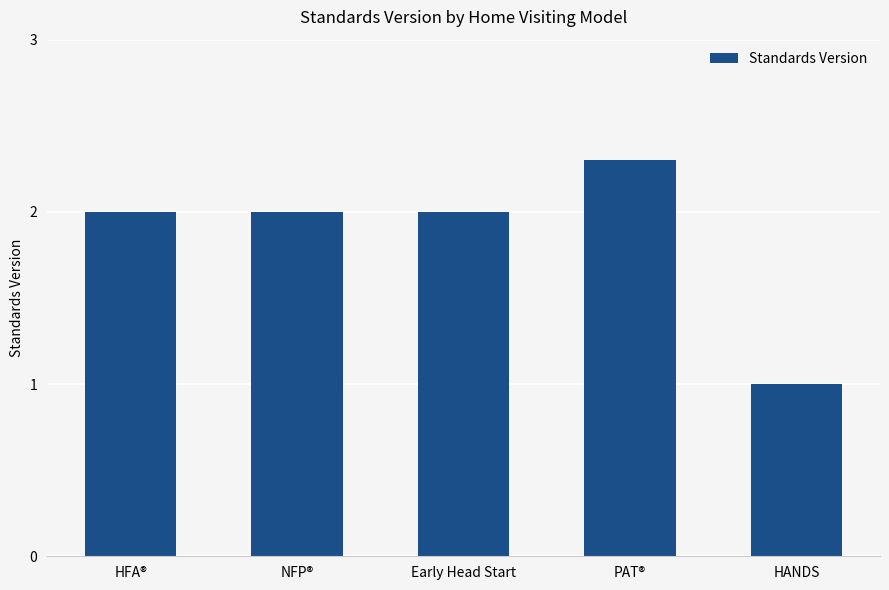

Reading left to right, extract all data points from this chart.

2.0	2.0	2.0	2.3	1.0